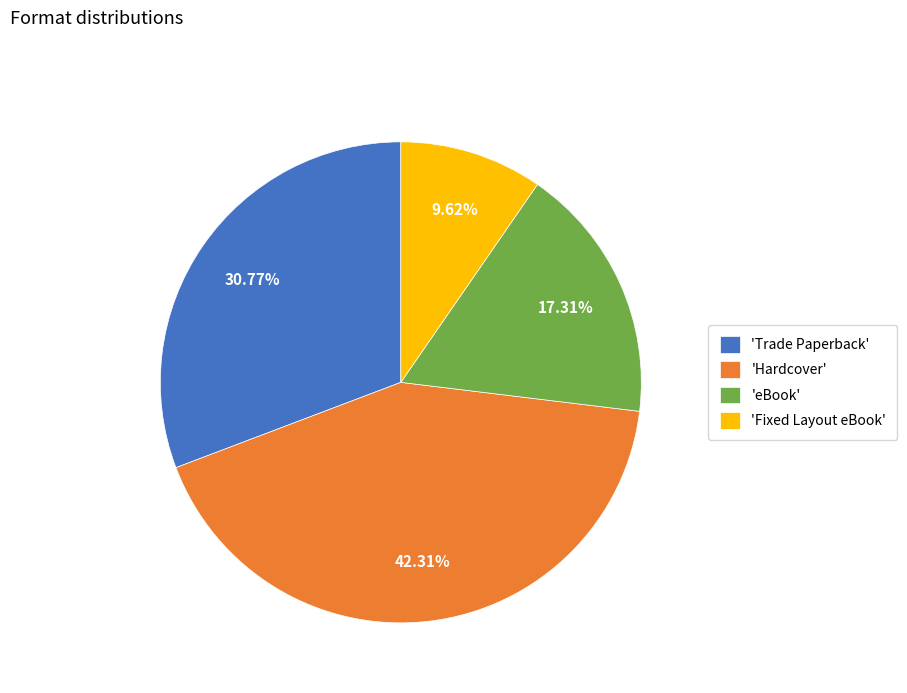

Rank the categories by value from lowest to highest.

'Fixed Layout eBook', 'eBook', 'Trade Paperback', 'Hardcover'